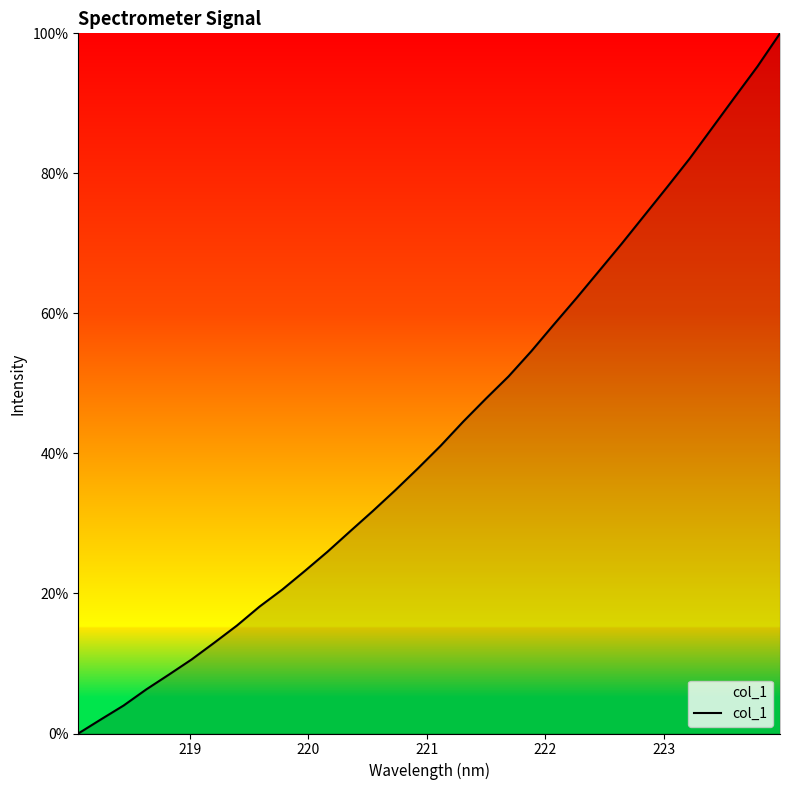

True or false: there are more than 2 points higher than both neighbors.

False